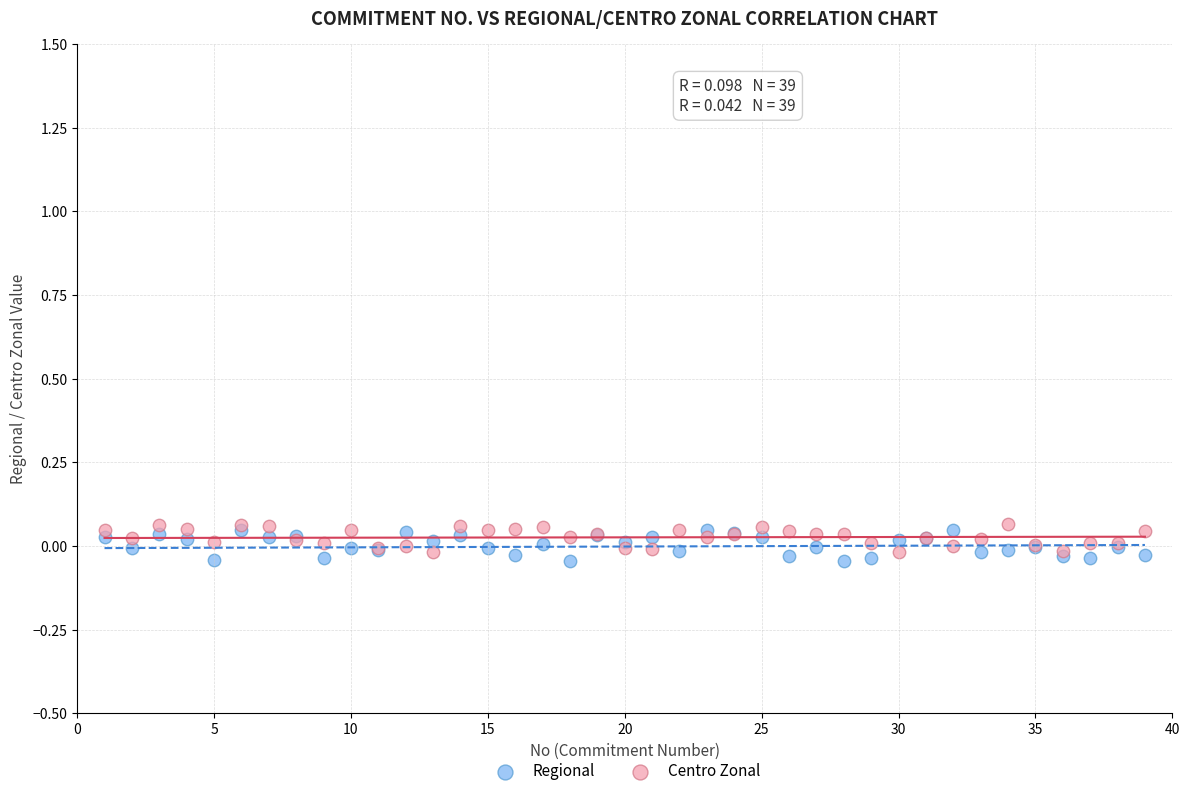

Which series reaches the minimum Y coordinate?

Regional